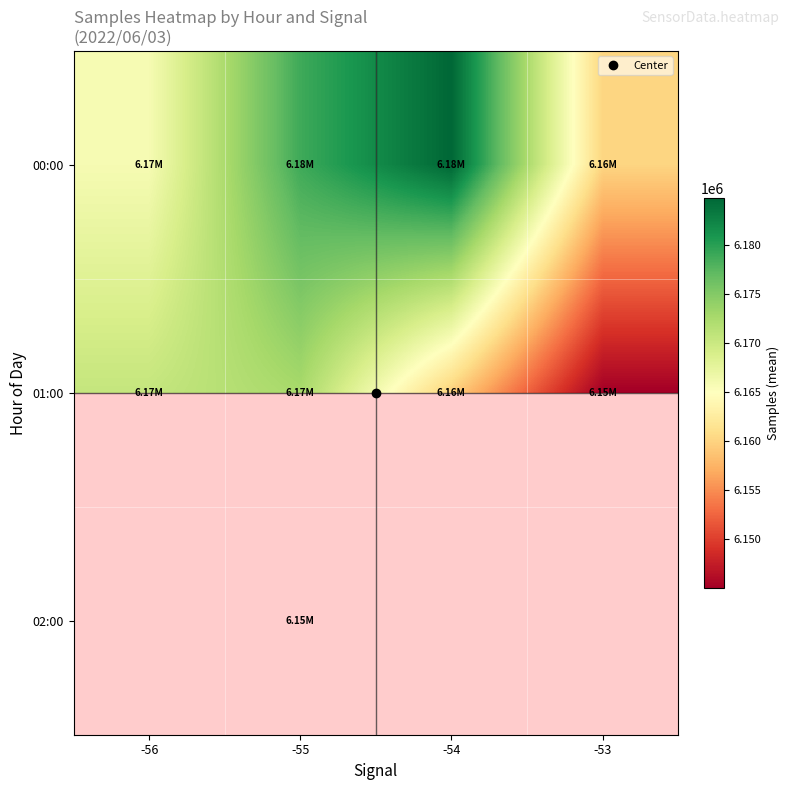

At which label is 00:00 closest to 6172460?

-55